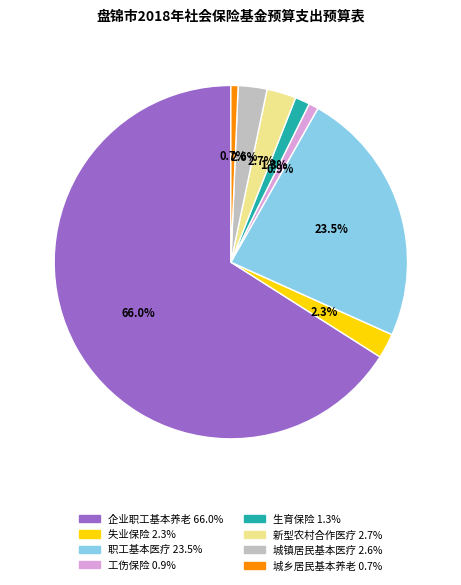

Does any single category account for the majority?

Yes